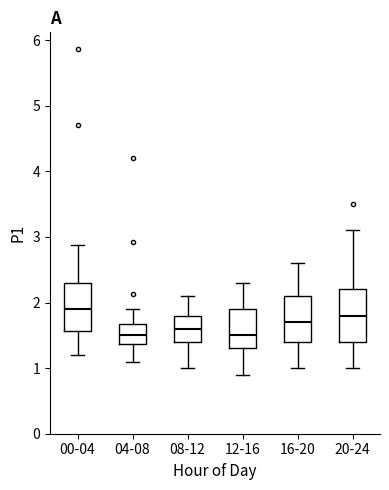

Reading left to right, transcribe this box plot: for each box, give where its median line is, the range the box spans, and where its two whiskers end, as read against the y-axis. The values are not printed on the chart, so give them approximately, as read against the axis.

00-04: median 1.9, box 1.6 to 2.3, whiskers 1.2 to 2.9
04-08: median 1.5, box 1.4 to 1.7, whiskers 1.1 to 1.9
08-12: median 1.6, box 1.4 to 1.8, whiskers 1.0 to 2.1
12-16: median 1.5, box 1.3 to 1.9, whiskers 0.9 to 2.3
16-20: median 1.7, box 1.4 to 2.1, whiskers 1.0 to 2.6
20-24: median 1.8, box 1.4 to 2.2, whiskers 1.0 to 3.1